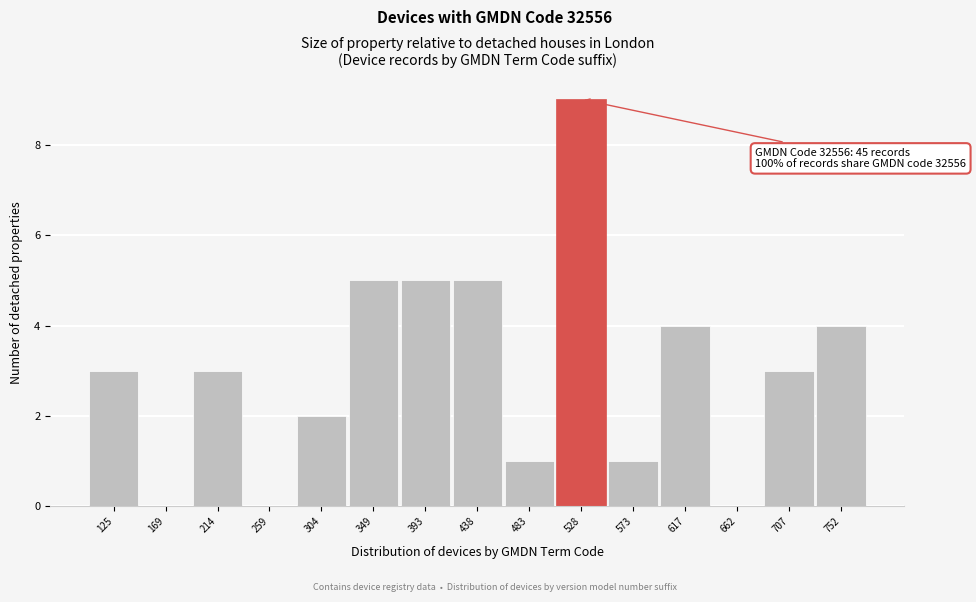

Reading left to right, what are all the values shown in this chart?

125=3	169=0	214=3	259=0	304=2	349=5	393=5	438=5	483=1	528=9	573=1	617=4	662=0	707=3	752=4